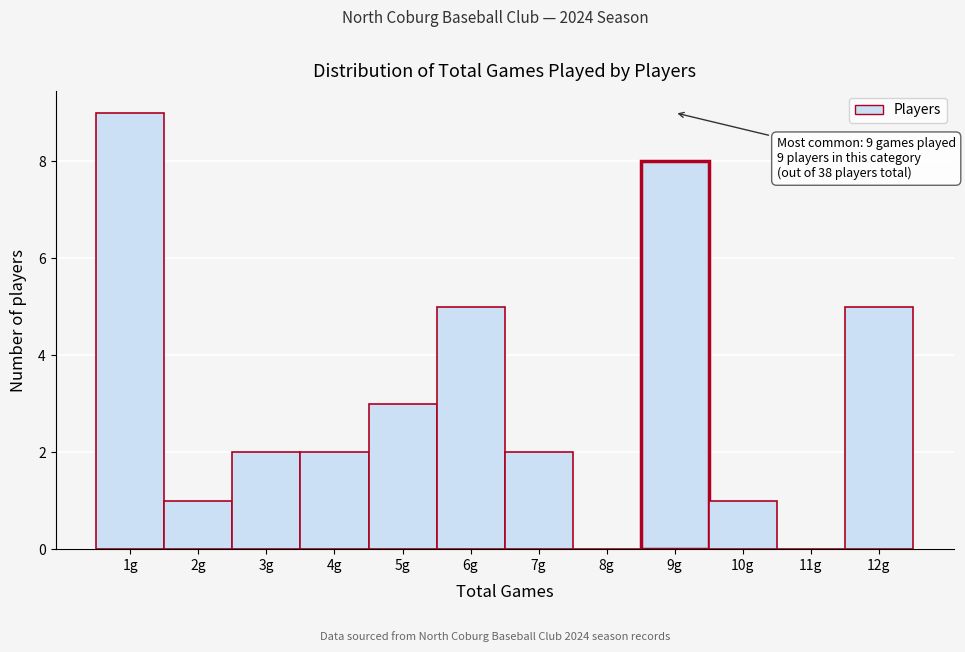

Over which range of the x-axis is the bar tallest?

0.5 to 1.5